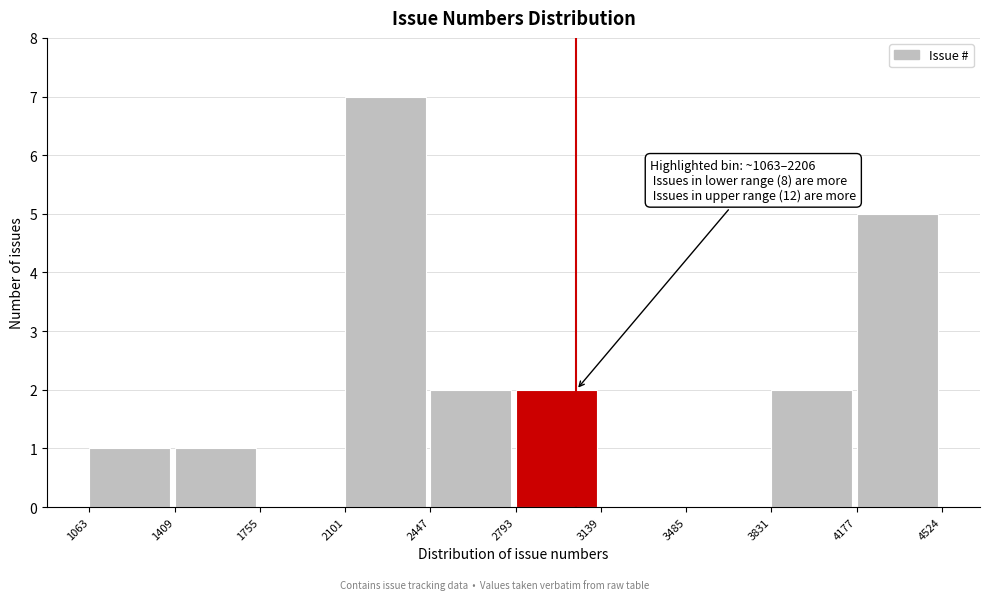

Which range on the x-axis has the tallest bar?

2101 to 2447